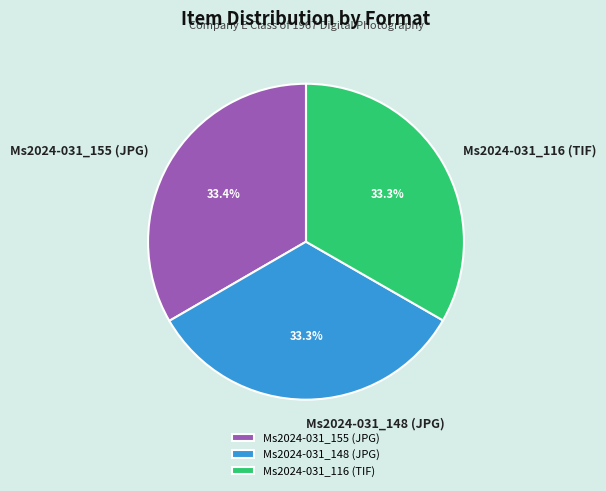

Approximately how many times larger is the value at Ms2024-031_116 (TIF) compared to Ms2024-031_148 (JPG)?

1.0